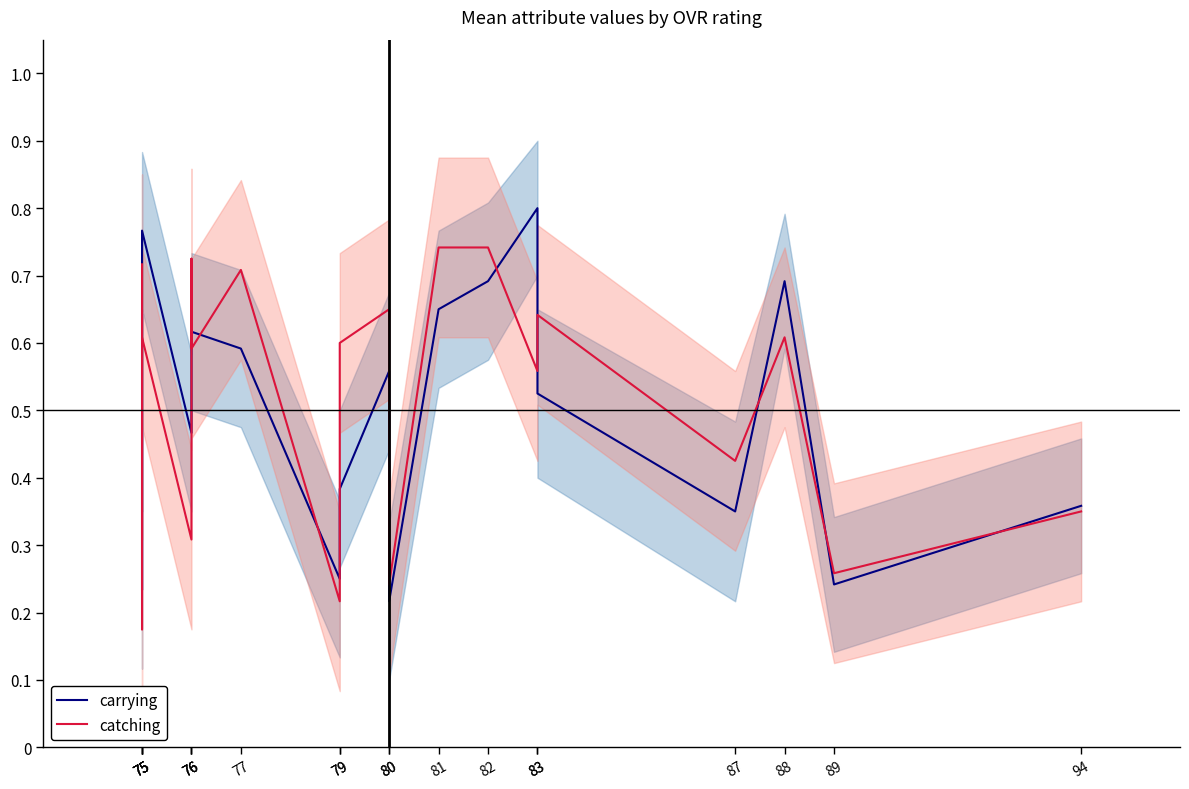

True or false: carrying has a value of 1.0 at 81.

False